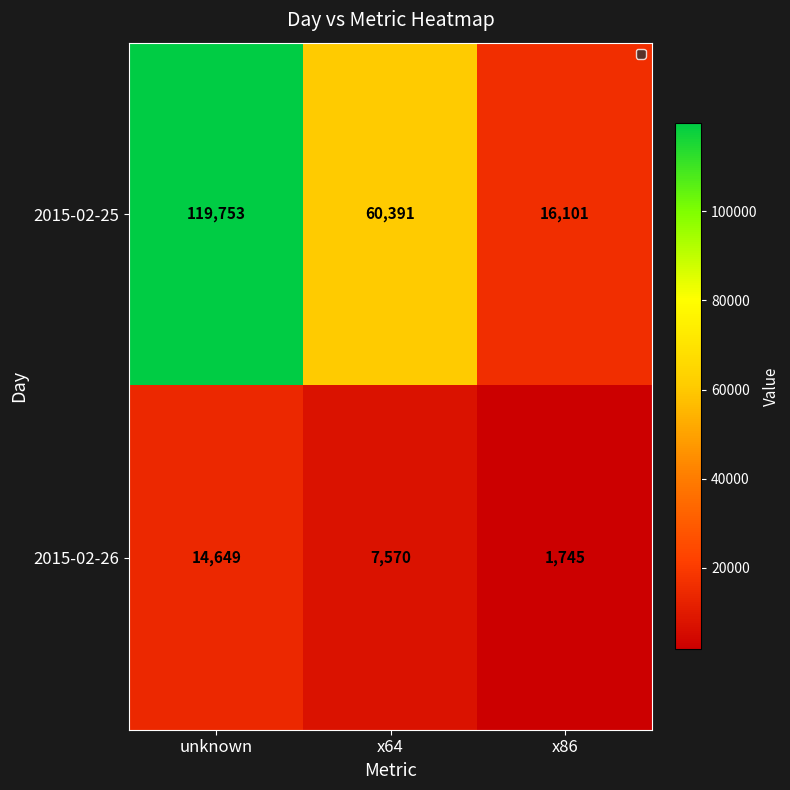

What is the total value across all series at x64?

67961